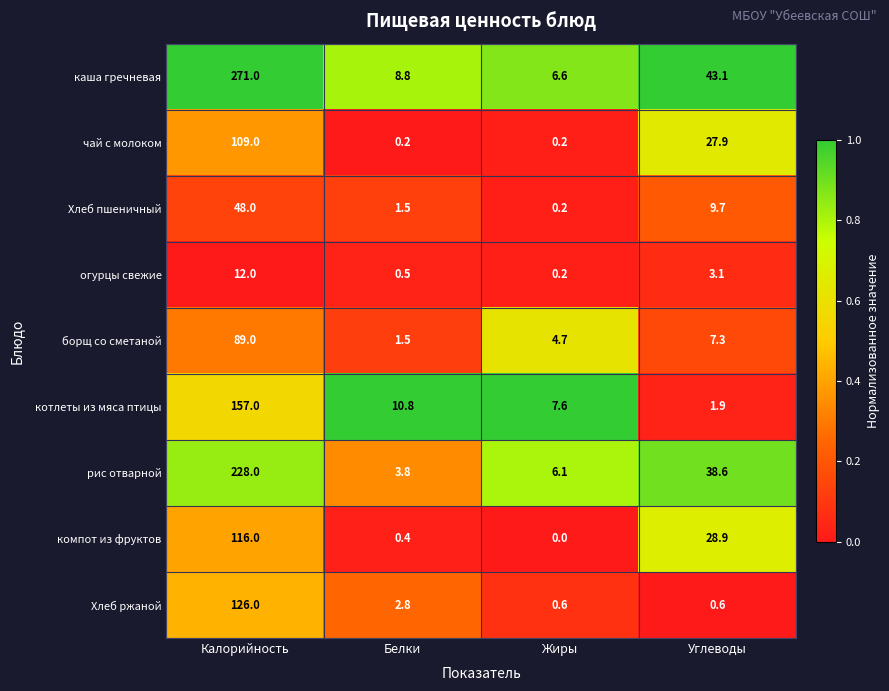

What is the sum of all борщ со сметаной values?

102.5